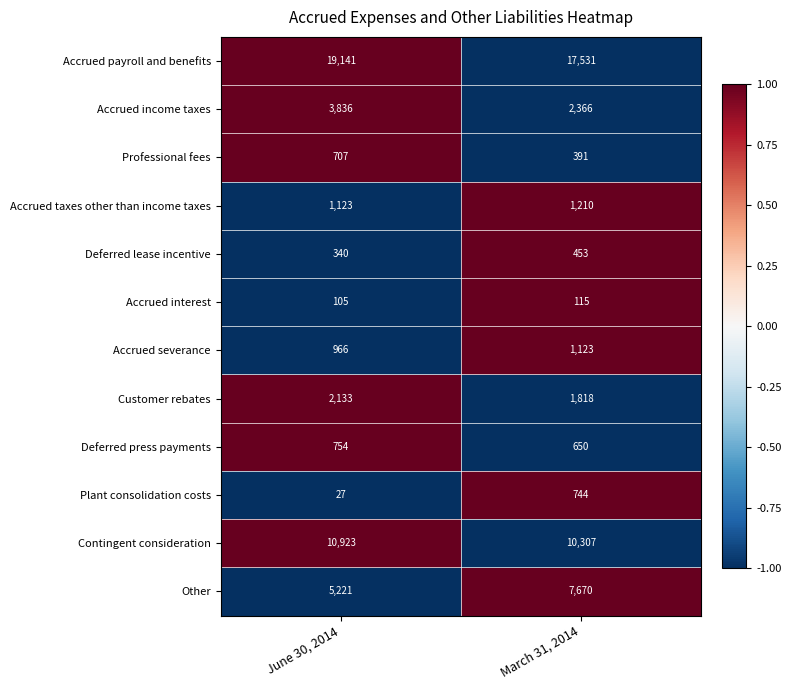

At which category does the chart reach its peak across all series?

June 30, 2014